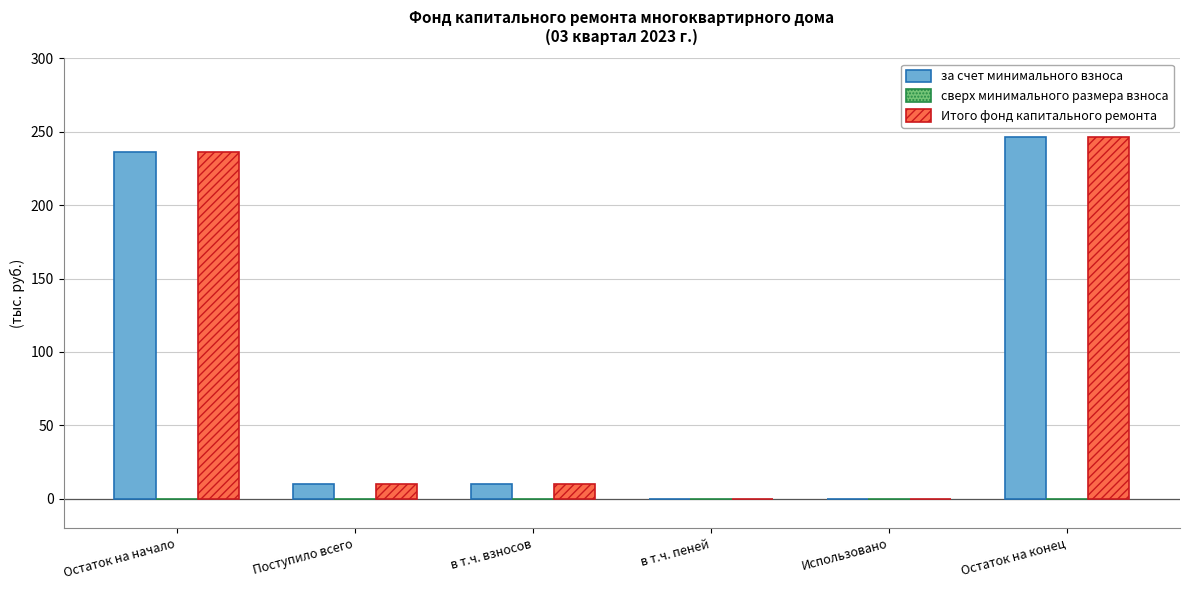

What is the sum of all Итого фонд капитального ремонта values?

503.7